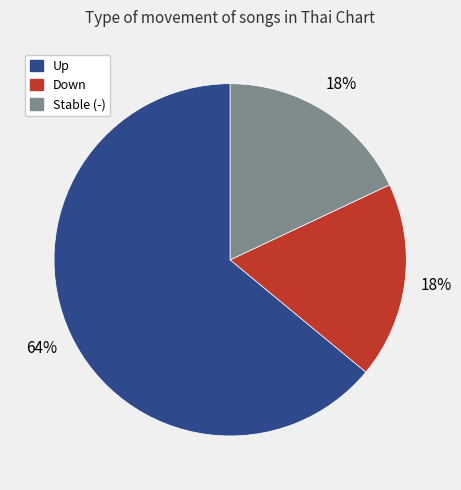

Is there a majority slice in this chart?

Yes